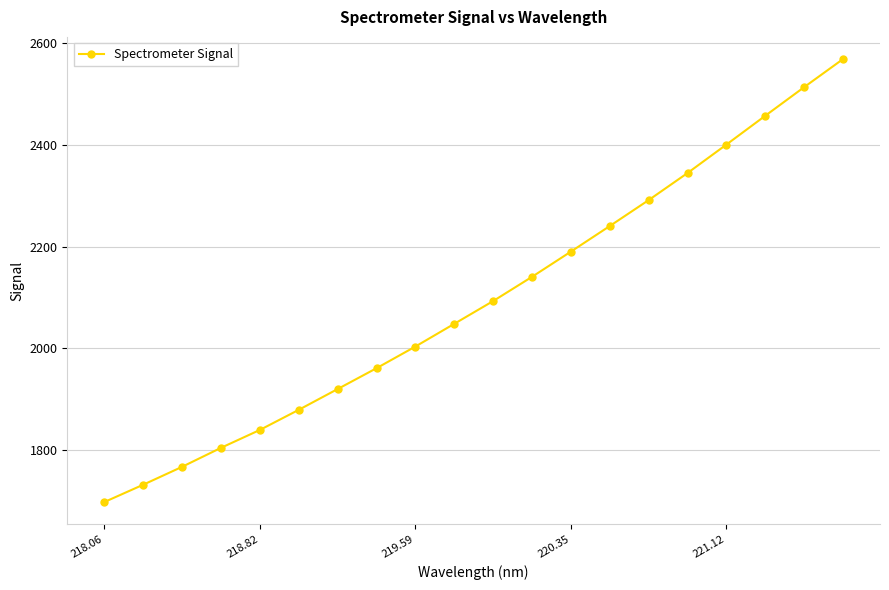

What is the average value?

2094.7